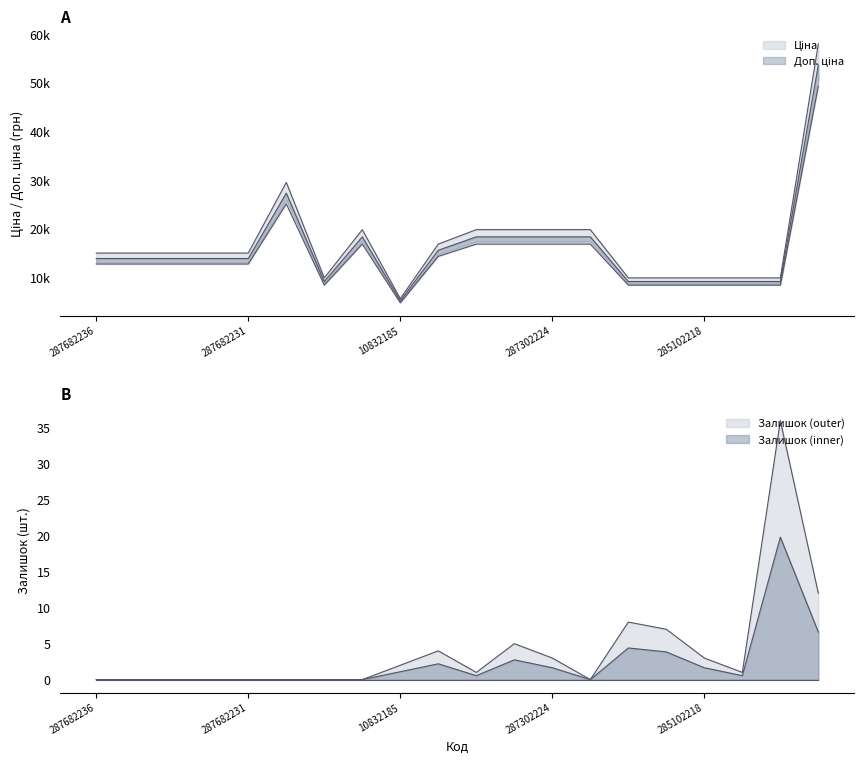

How many interior local valleys does the Залишок series have?

3